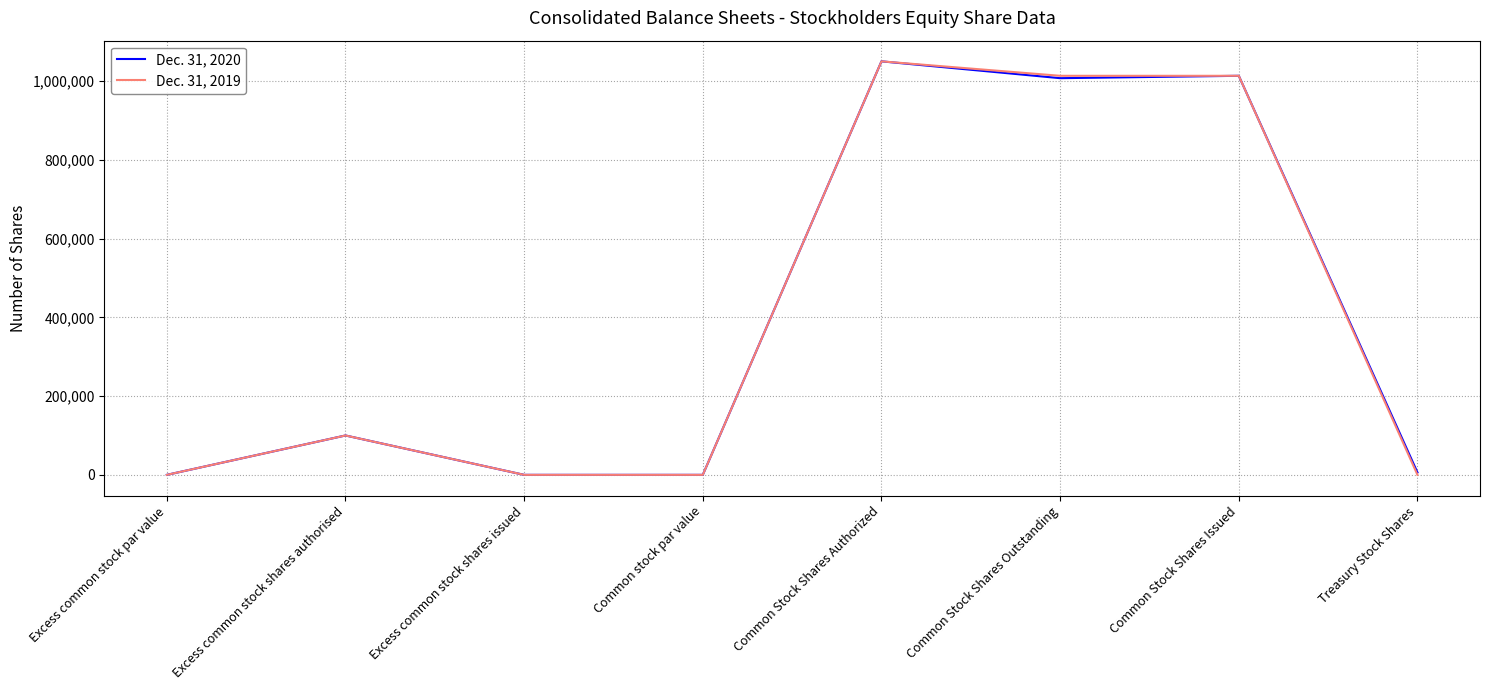

At which category is the sum across all series the highest?

Common Stock Shares Authorized